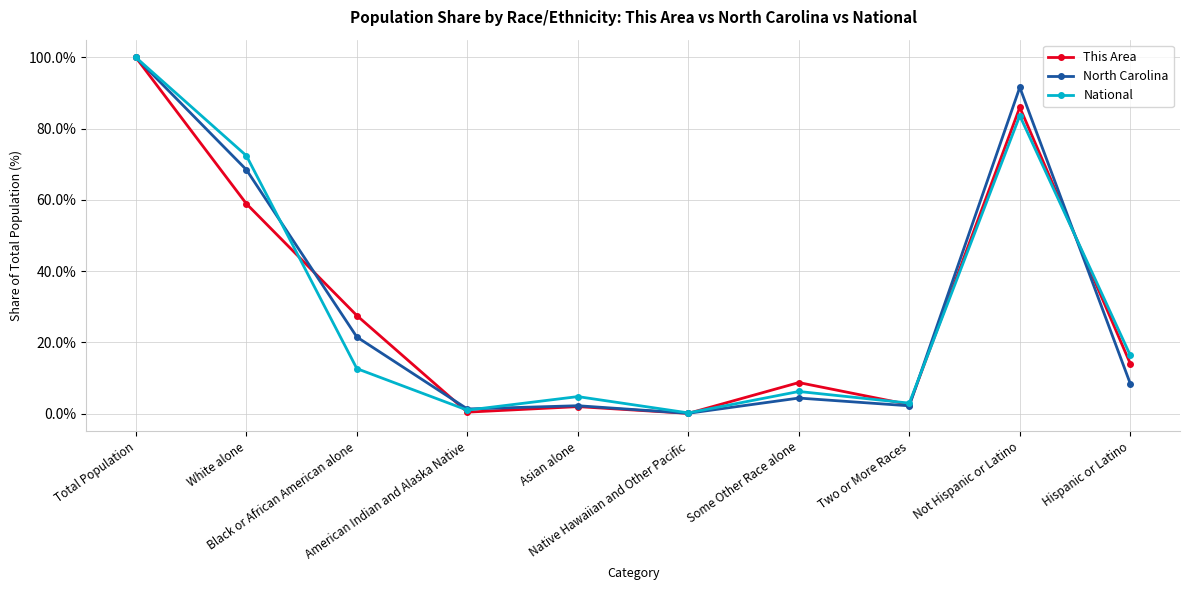

What are all the series names shown in the legend?

This Area, North Carolina, National